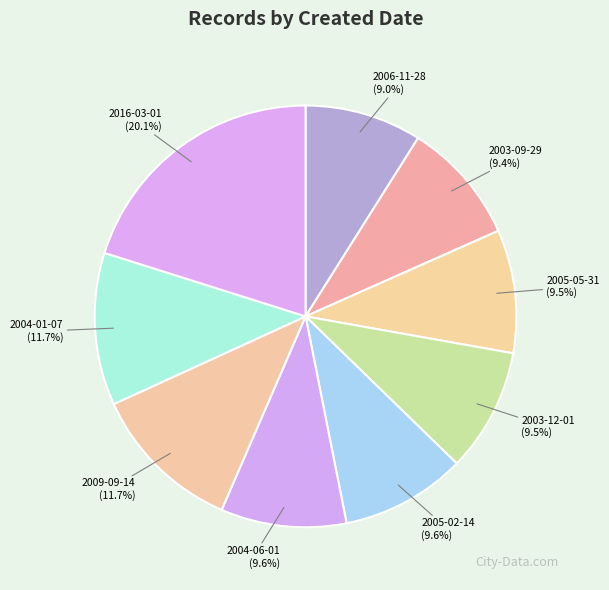

The 2006-11-28 slice represents 9% of the pie. True or false?

True